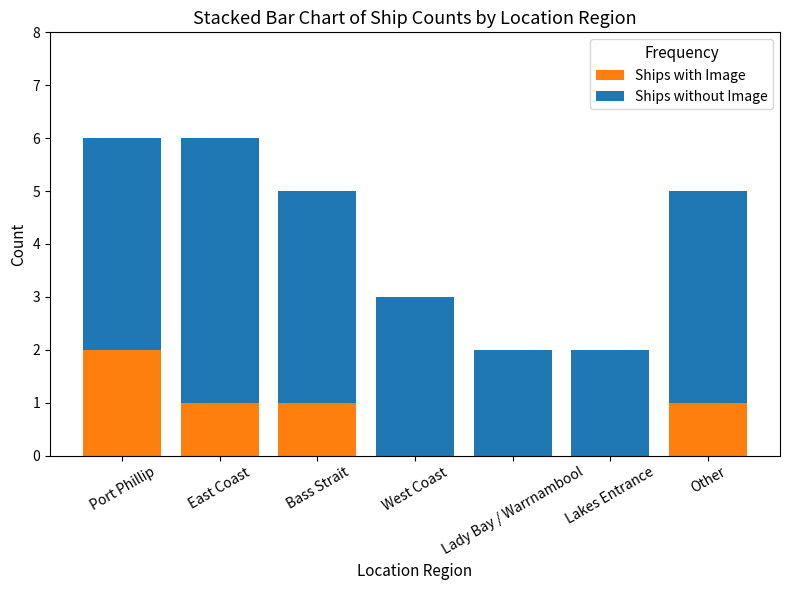

Are the bars horizontal?

No